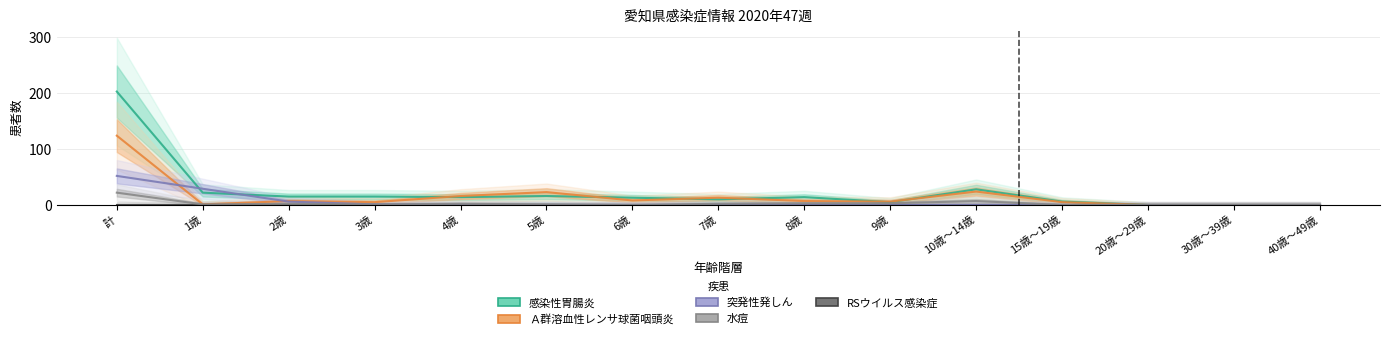

List the series in order of their peak value, highest first.

感染性胃腸炎, Ａ群溶血性レンサ球菌咽頭炎, 突発性発しん, 水痘, RSウイルス感染症